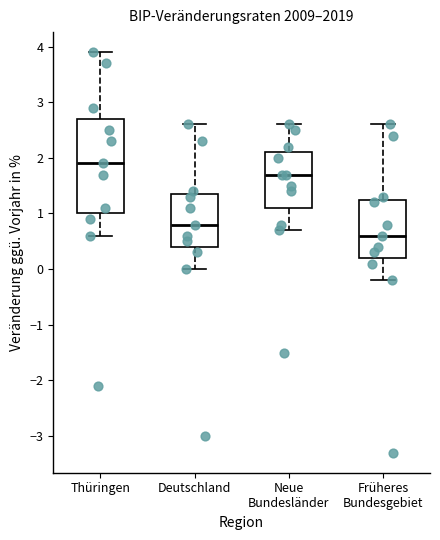

Which box has the highest median line?

Thüringen